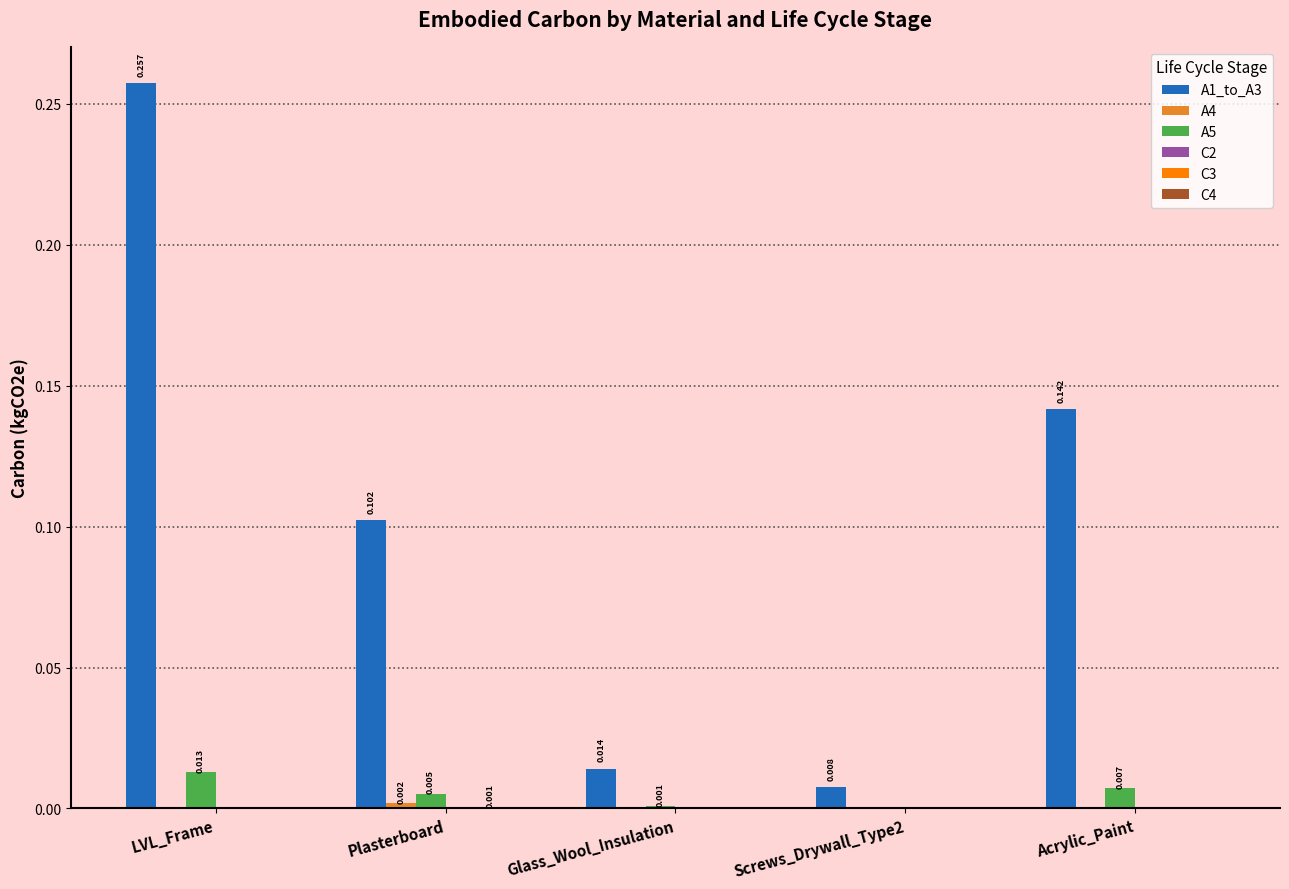

At which label does A1_to_A3 reach its peak?

LVL_Frame